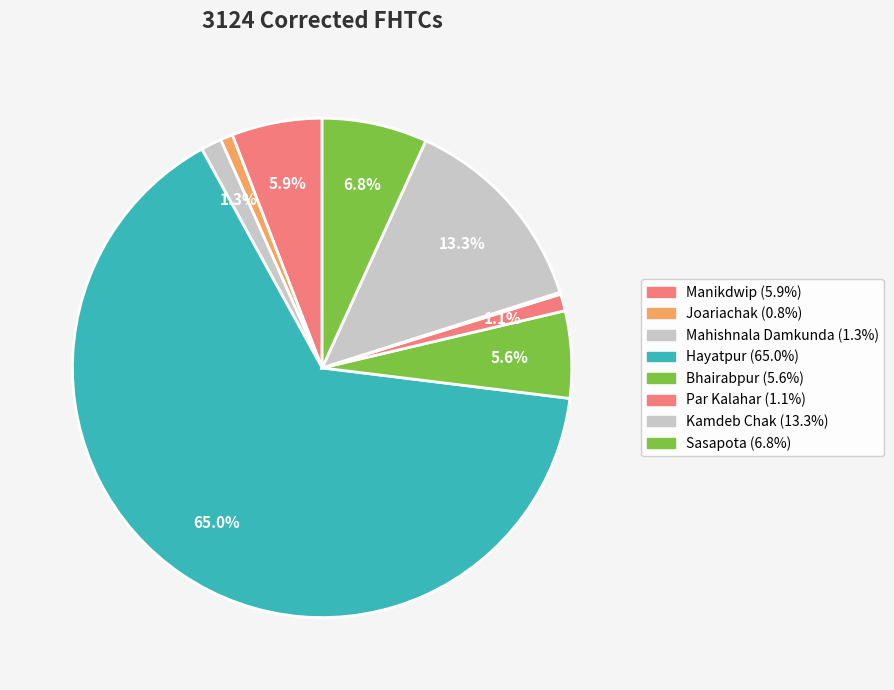

How many slices are in this pie chart?

9